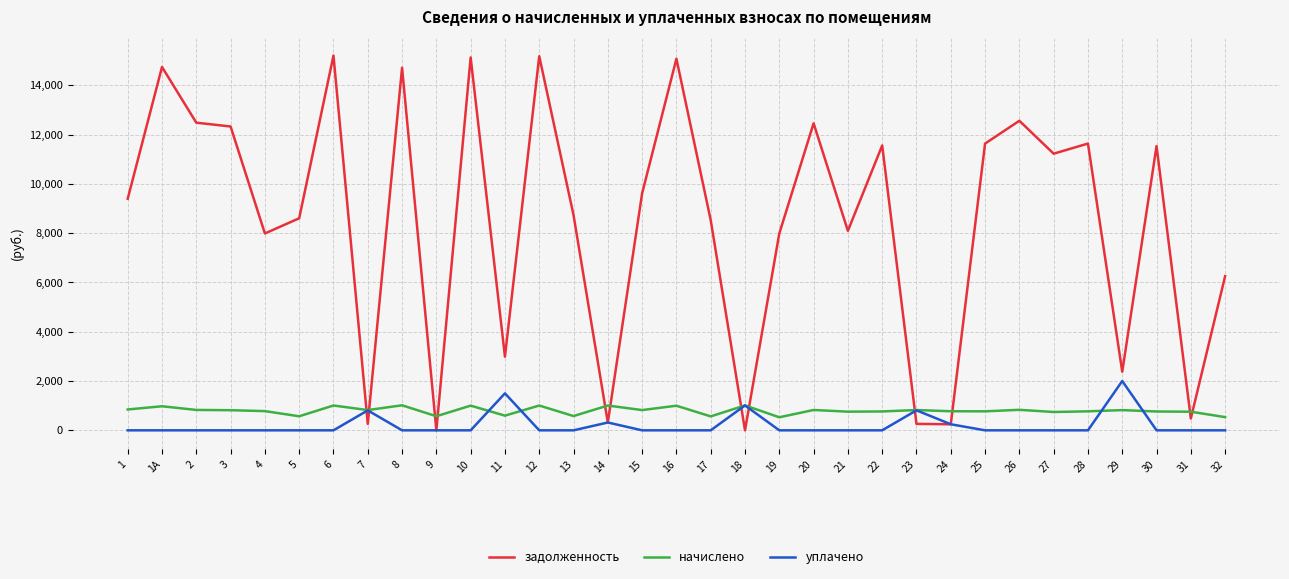

What position from the left is 24?

25